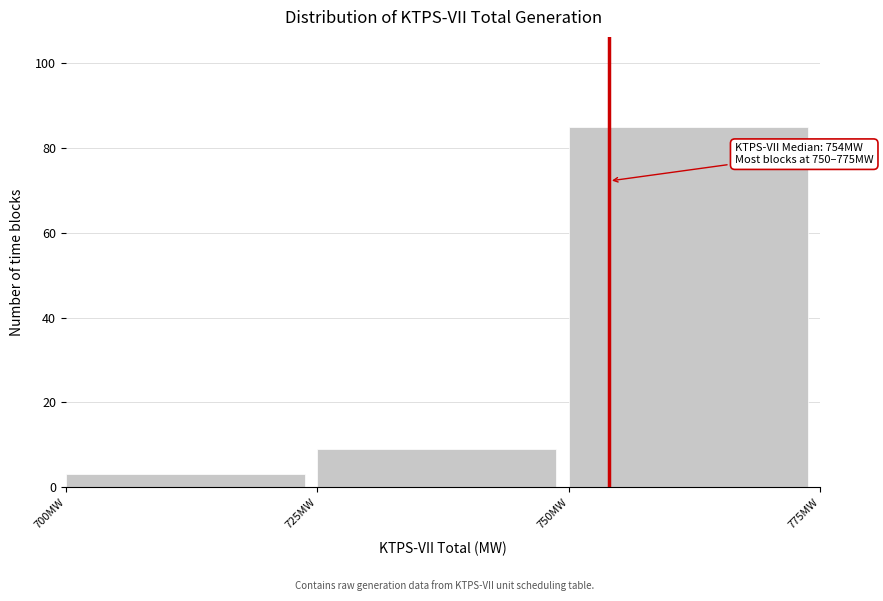

Which range on the x-axis has the tallest bar?

750 to 775